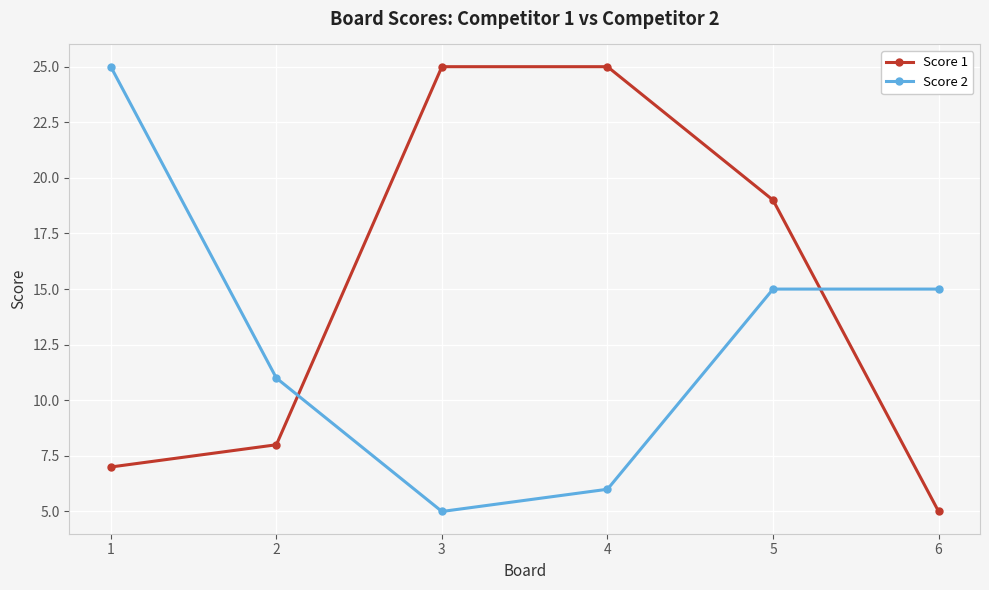

What are all the series names shown in the legend?

Score 1, Score 2